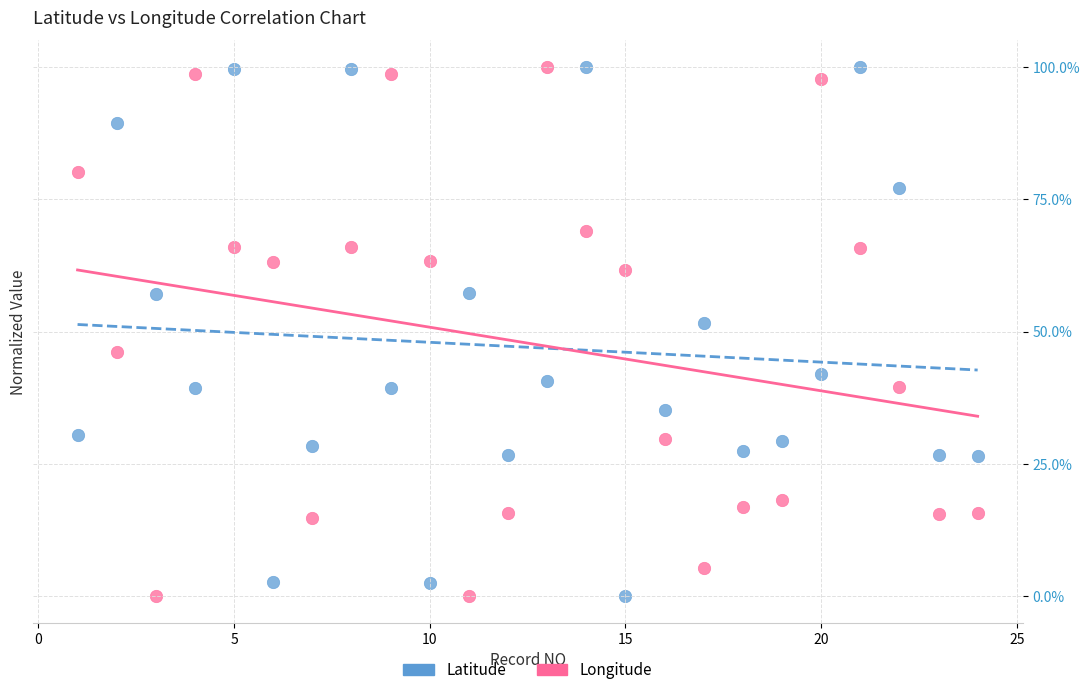

Across all data points, what is the range of Y values (max minus min)?

100.0